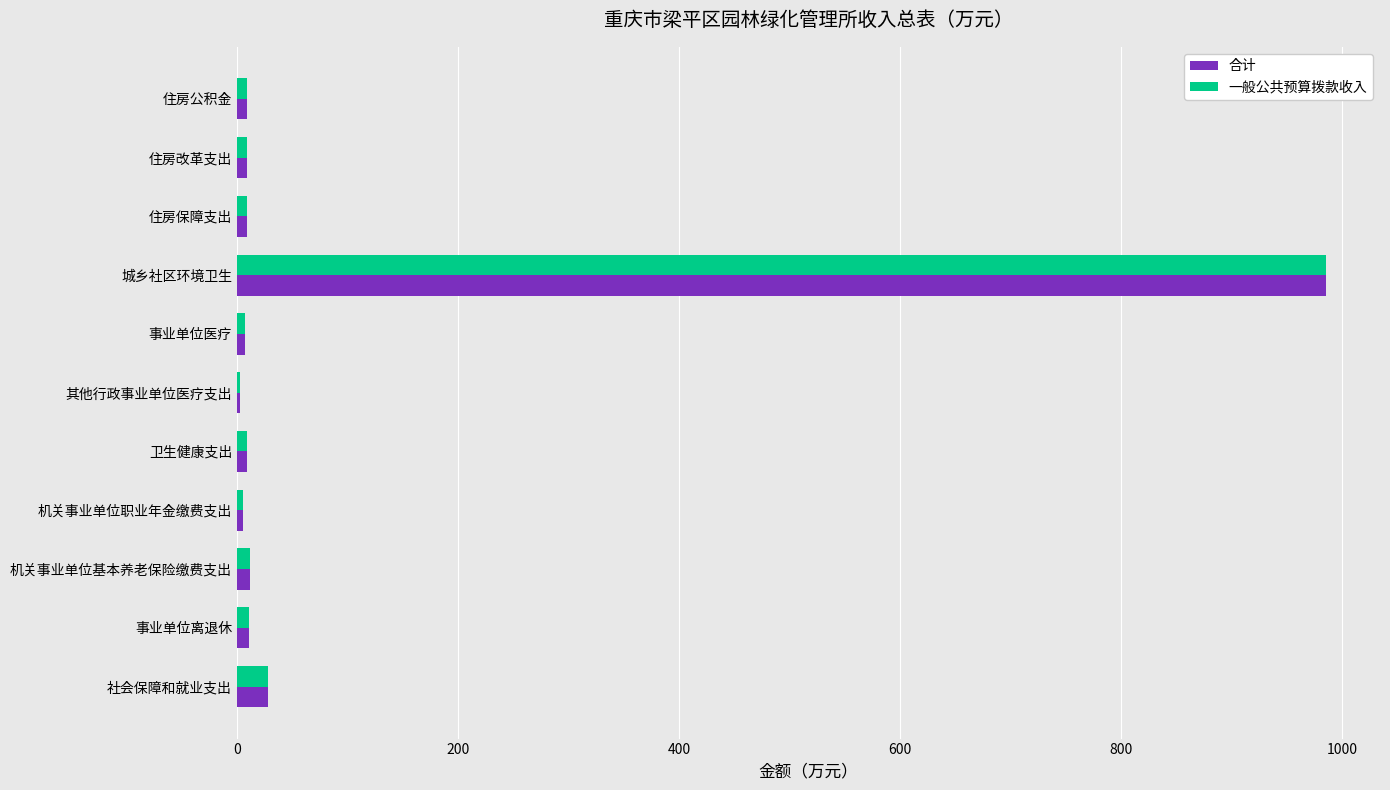

At which category is the sum across all series the highest?

城乡社区环境卫生